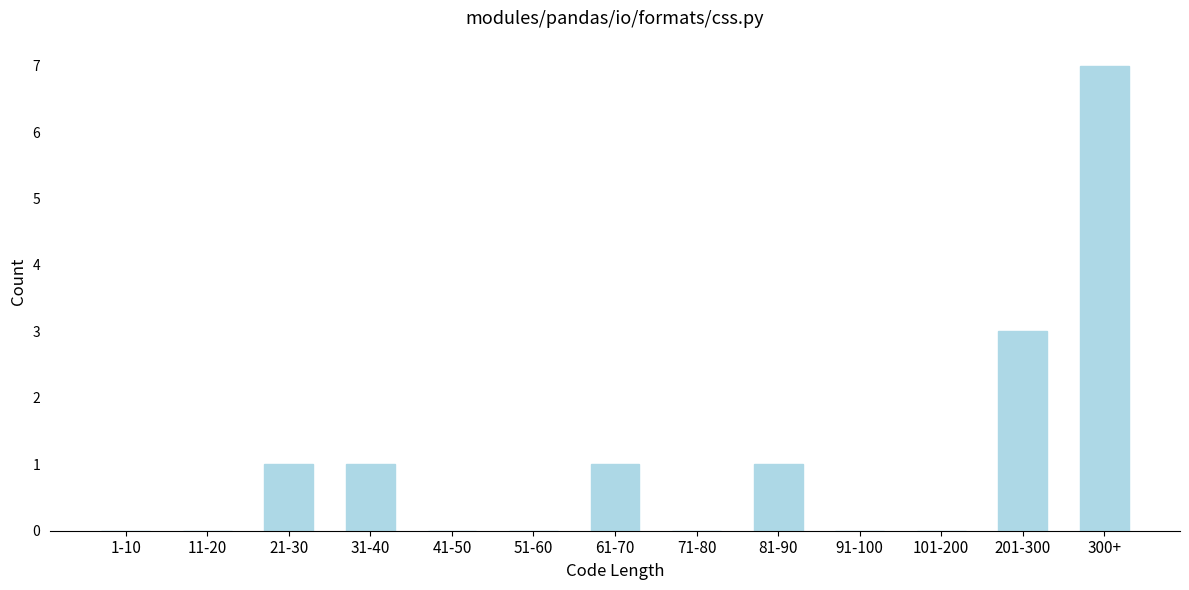

Reading left to right, transcribe all the data shown in this chart.

1-10=0	11-20=0	21-30=1	31-40=1	41-50=0	51-60=0	61-70=1	71-80=0	81-90=1	91-100=0	101-200=0	201-300=3	300+=7